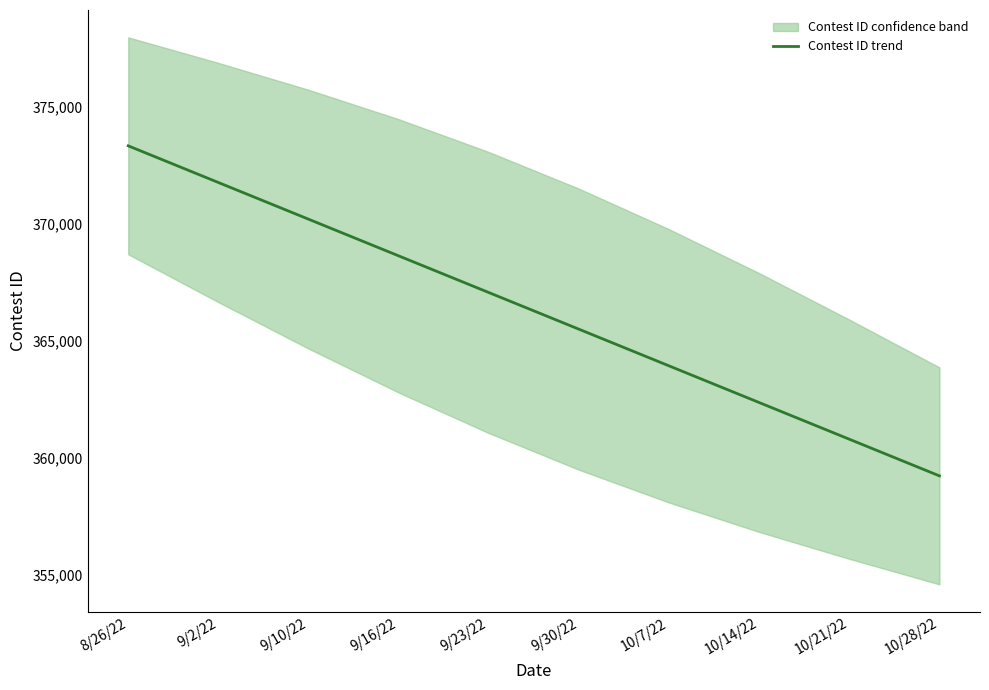

Is it true that the value at 10/7/22 is 220276.0?

False